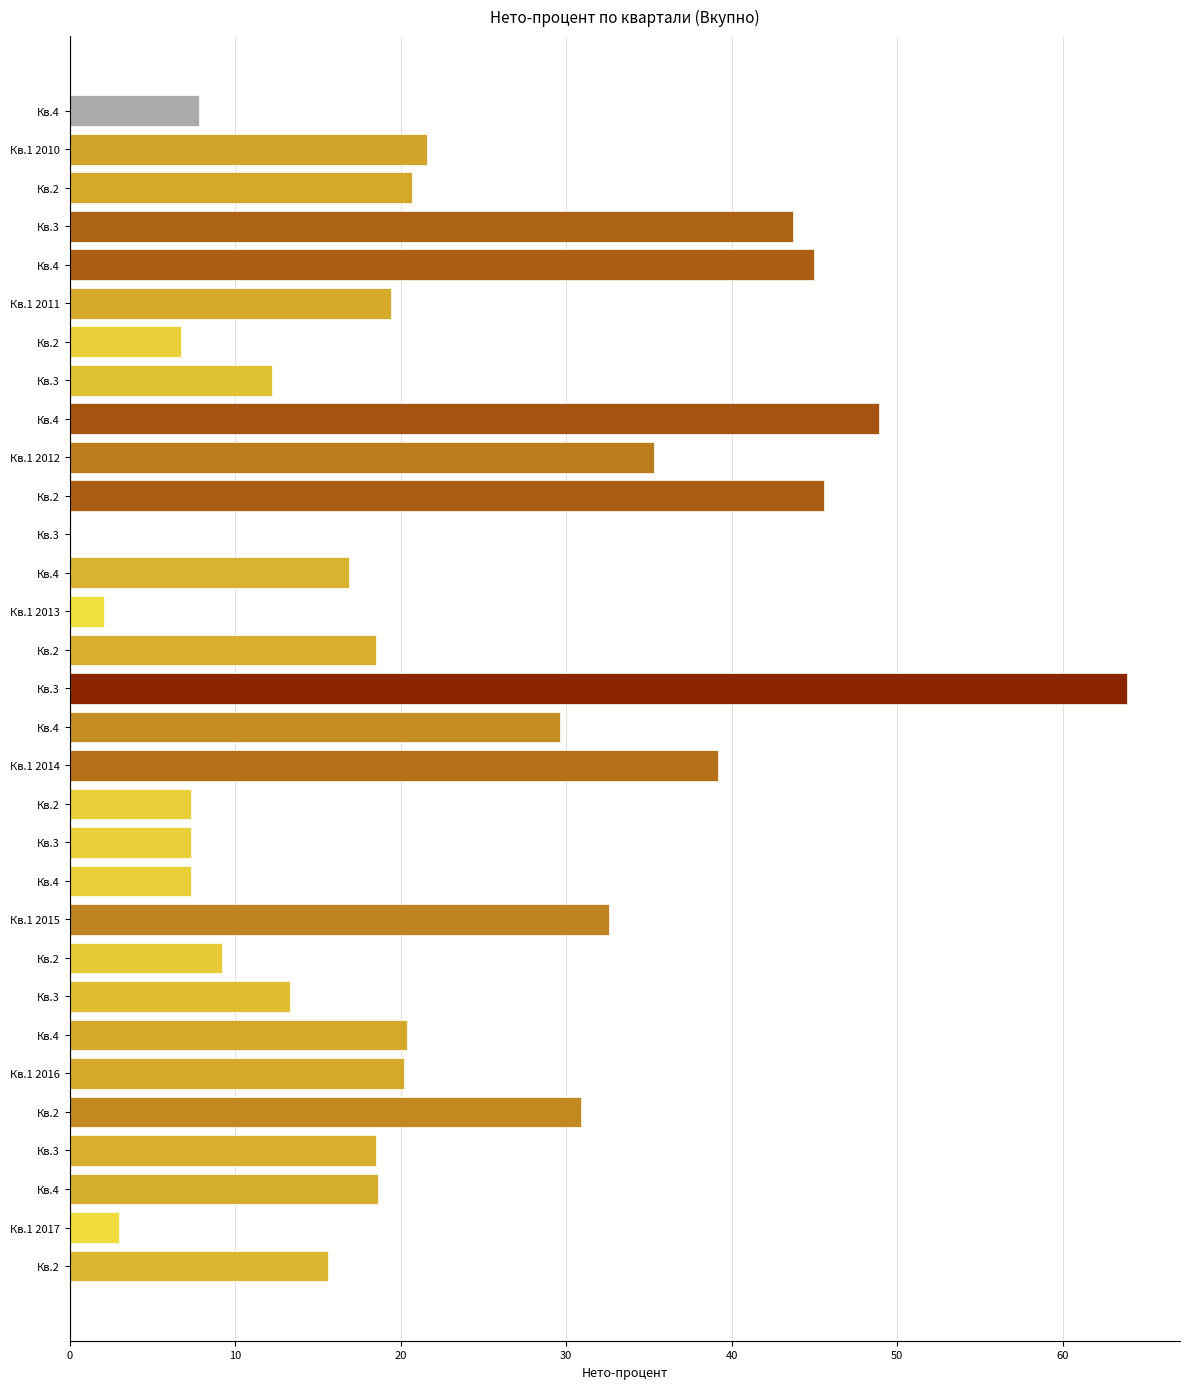

How many data points does each series have?

31